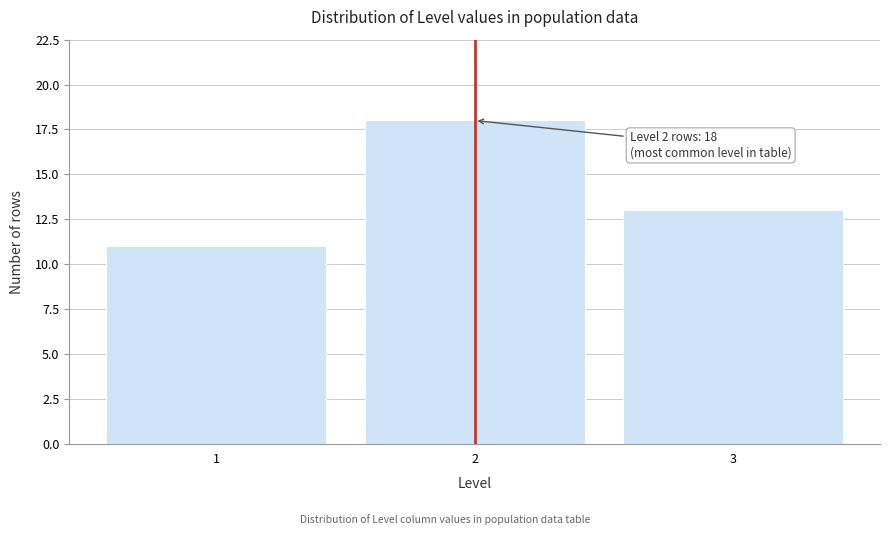

Reading right to left, transcribe all the data shown in this chart.

13	18	11